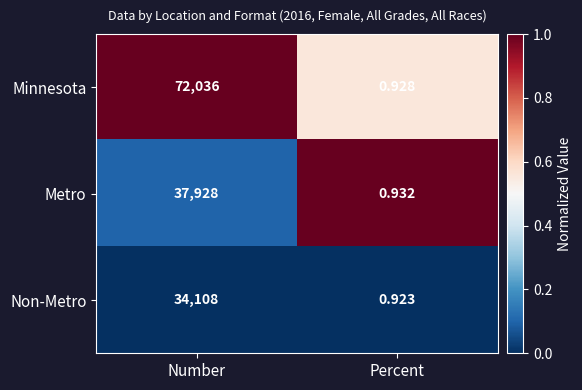

Count the number of categories in the chart.

2